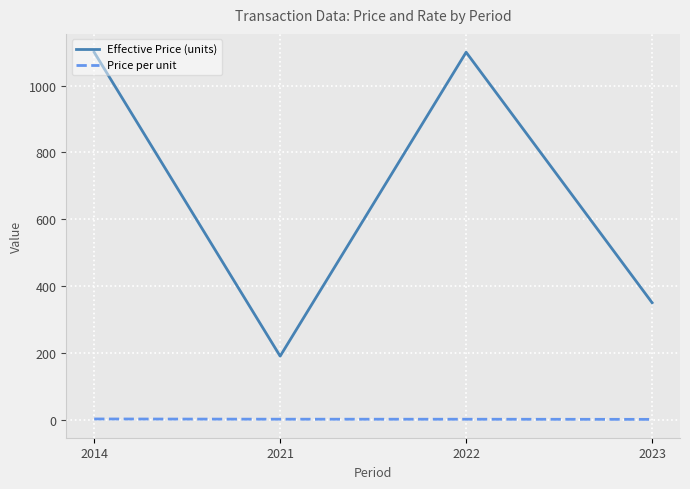

List the series in order of their peak value, highest first.

Effective Price (units), Price per unit